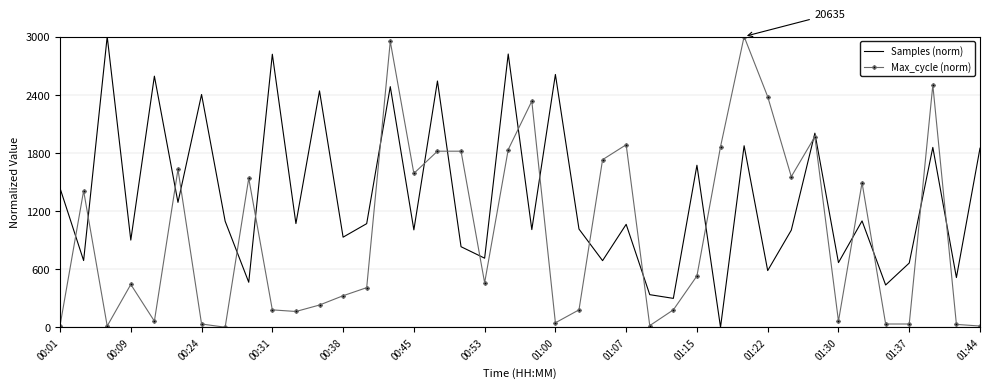

List the series in order of their overall mean, highest first.

Samples (norm), Max_cycle (norm)